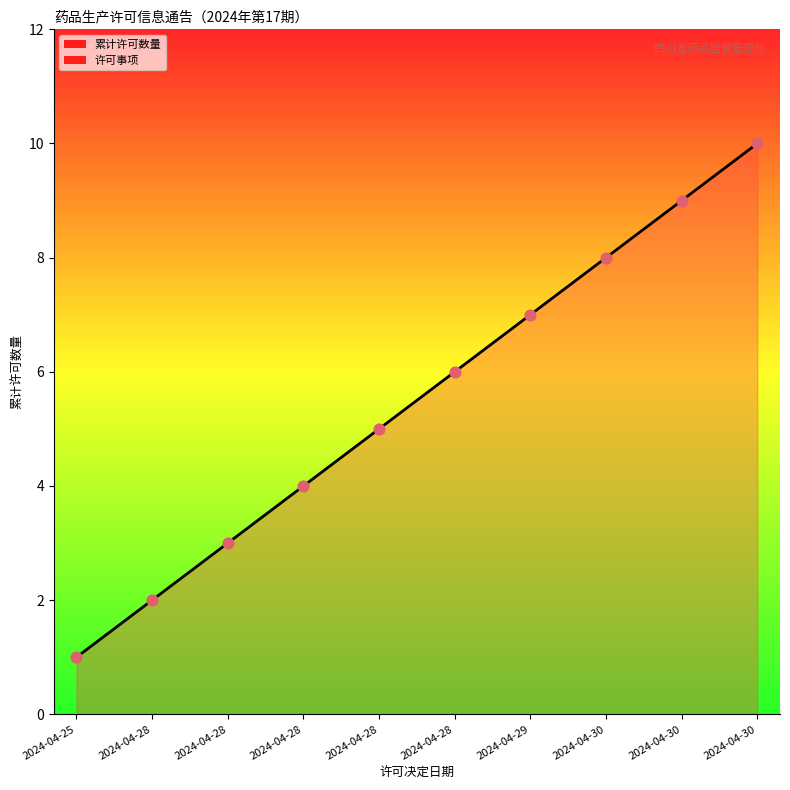

At how many categories does at least one series exceed 6?

4